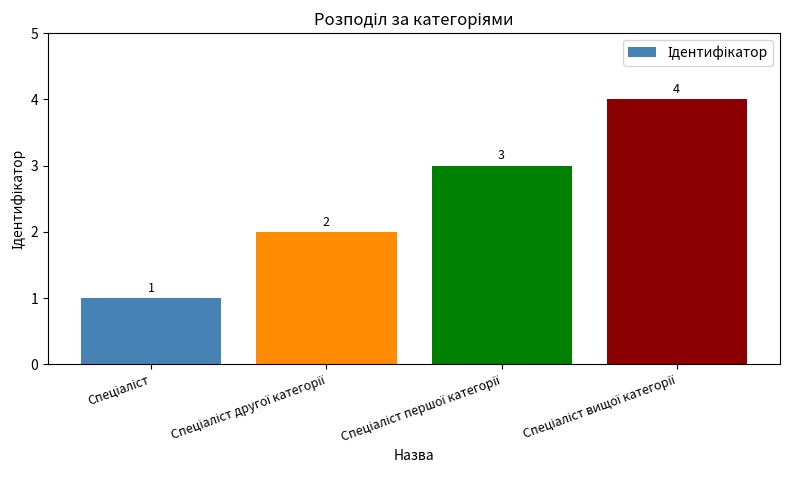

What is the value of the 4th bar from the left?

4